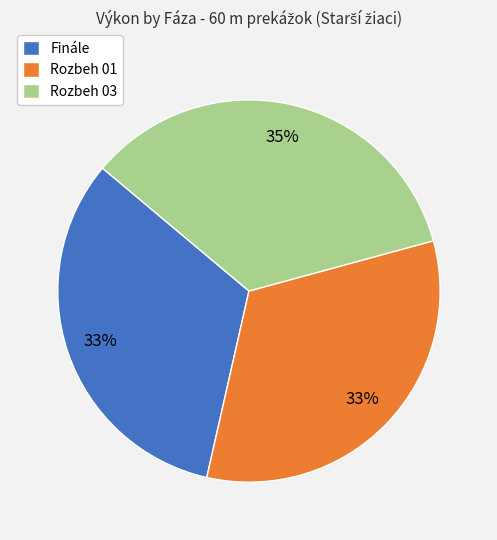

How many slices are in this pie chart?

3